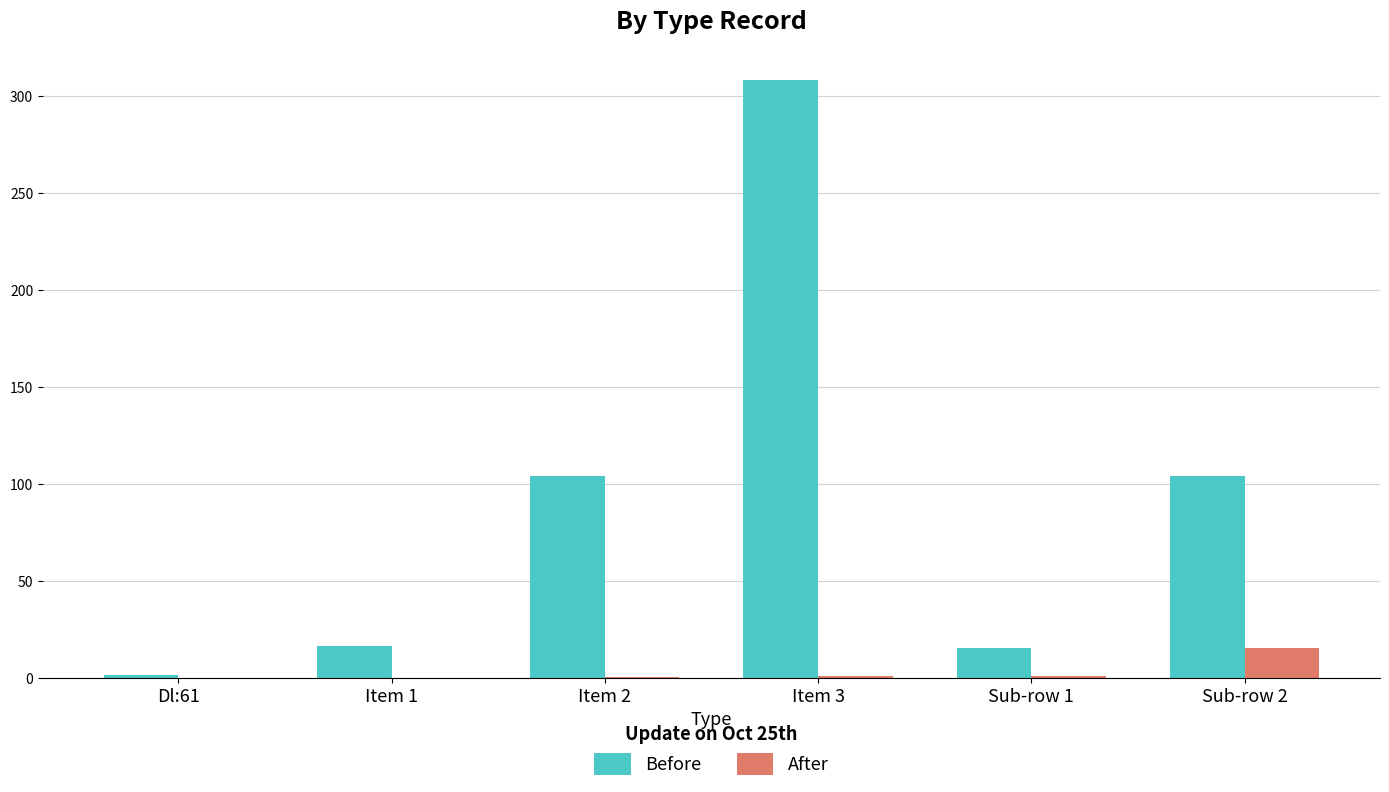

What is the sum of all Before values?

550.4